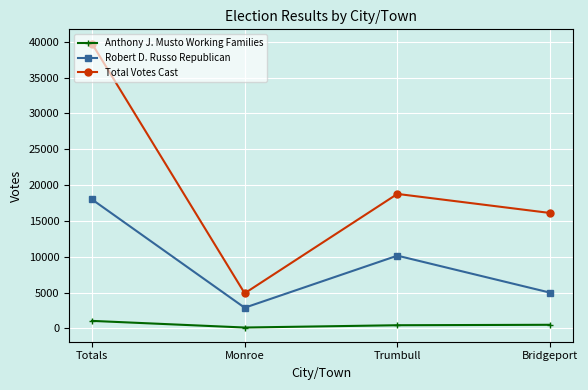

Between Totals and Trumbull, which series saw the biggest shift?

Total Votes Cast